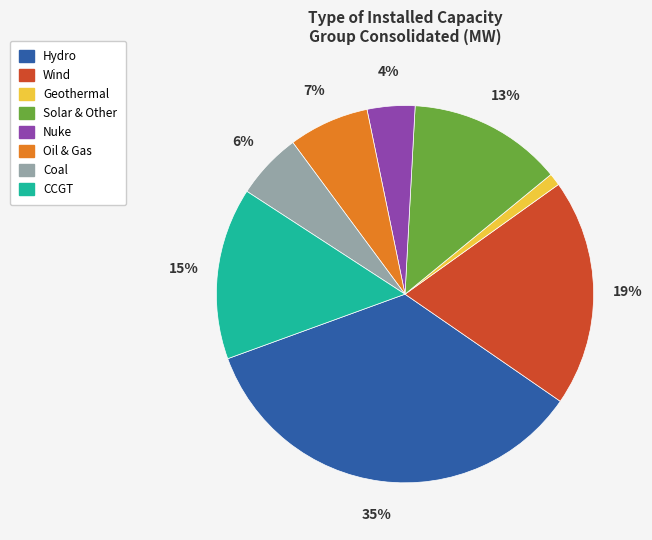

Is it true that Nuke is 4% of the pie?

True